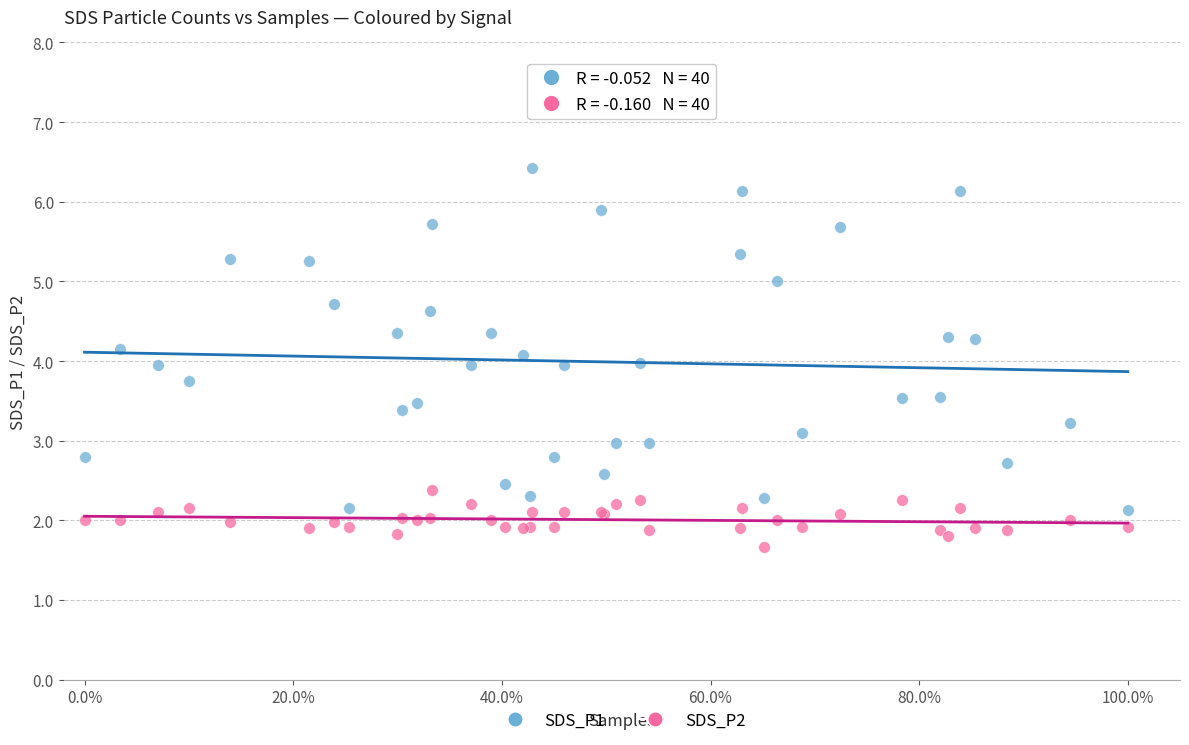

Which series has the largest Y range (max minus min)?

SDS_P1